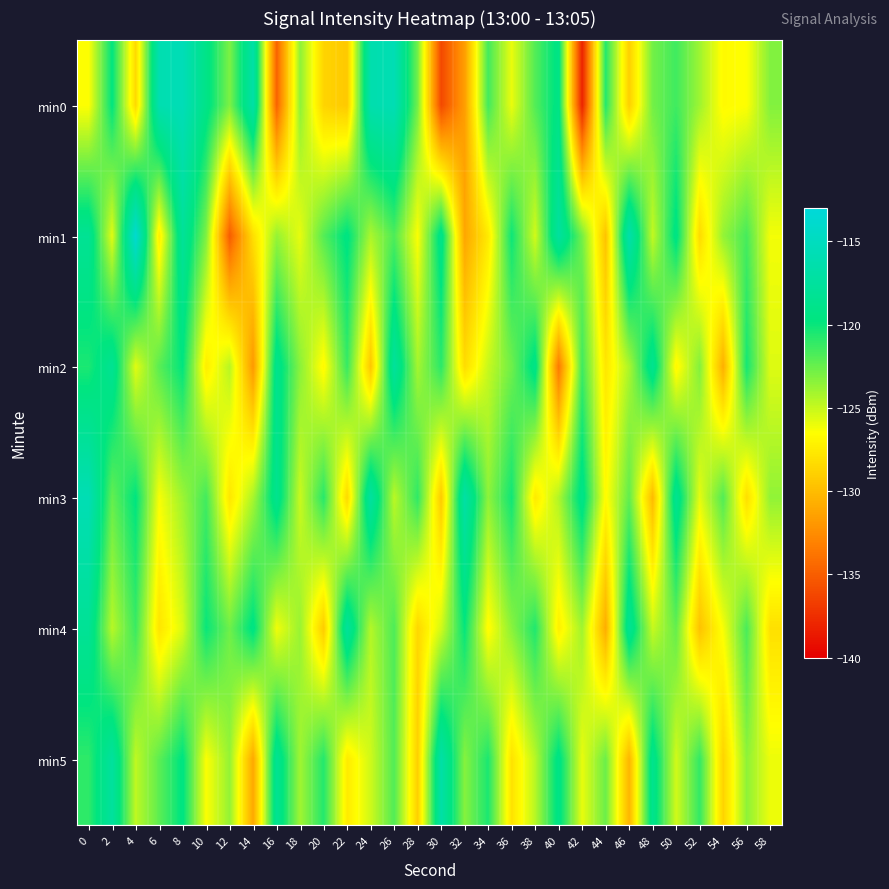

Which series has the widest spread of values?

min0